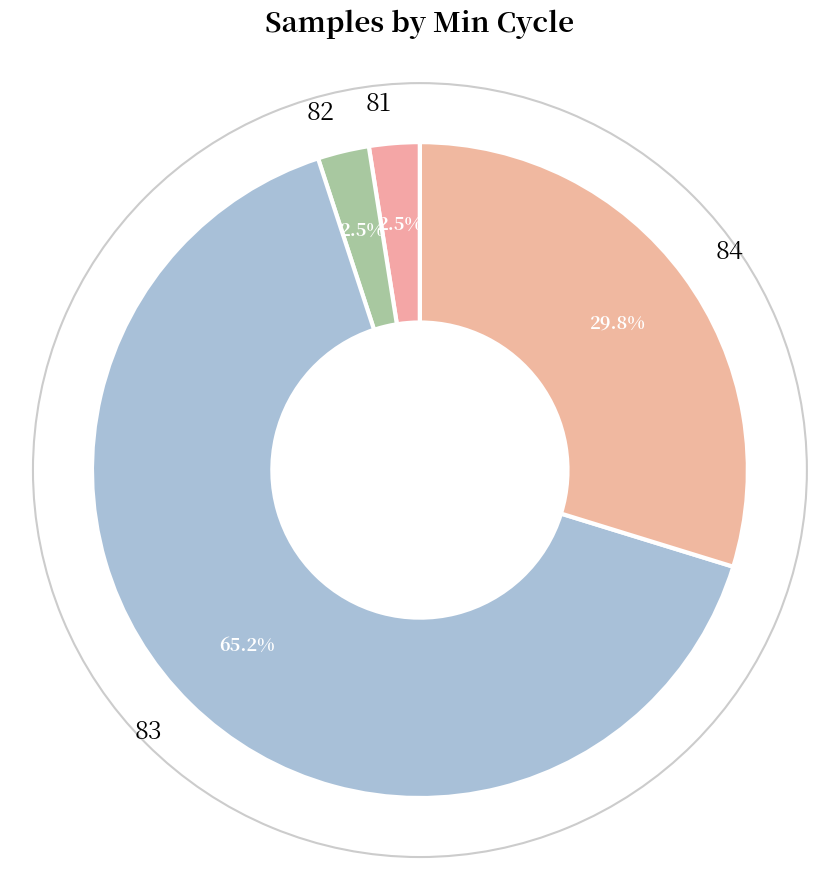

Is 83 the majority of the pie?

Yes